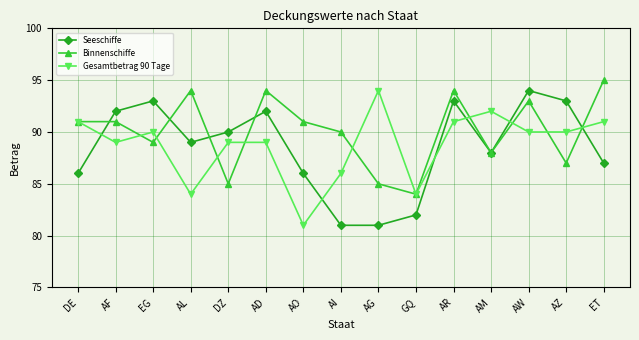

True or false: Gesamtbetrag 90 Tage has more than 0 points higher than both neighbors.

True